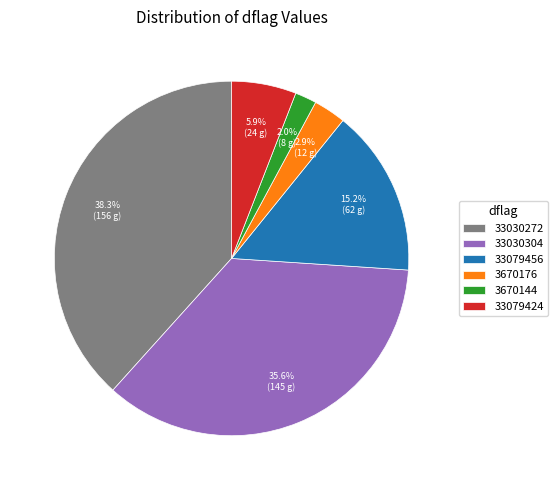

The 33030272 slice represents 38% of the pie. True or false?

True